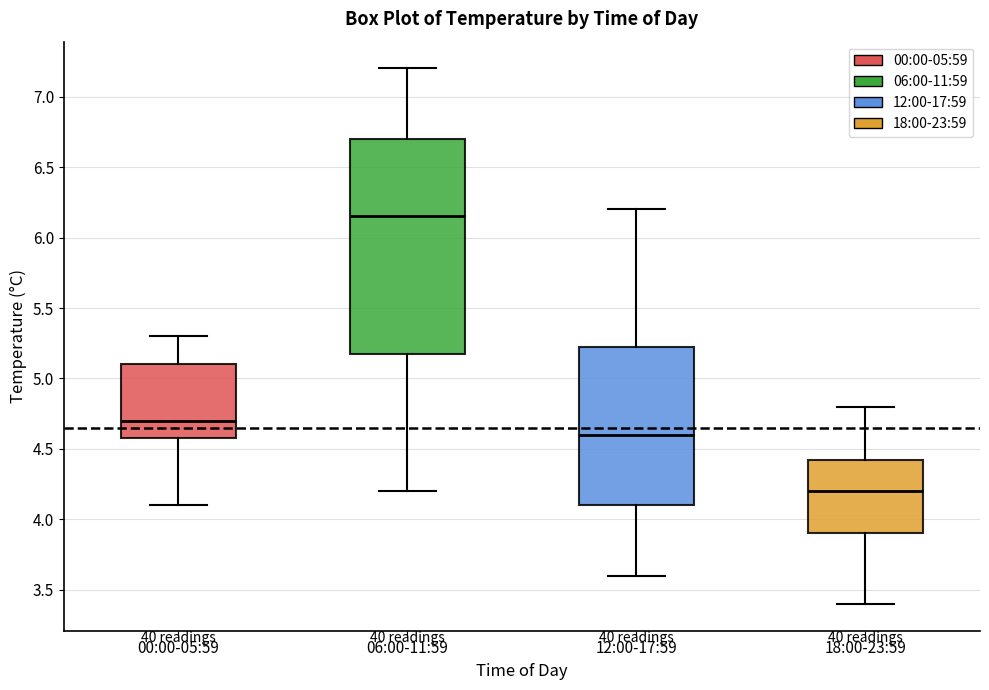

Which box has the lowest median line?

18:00-23:59